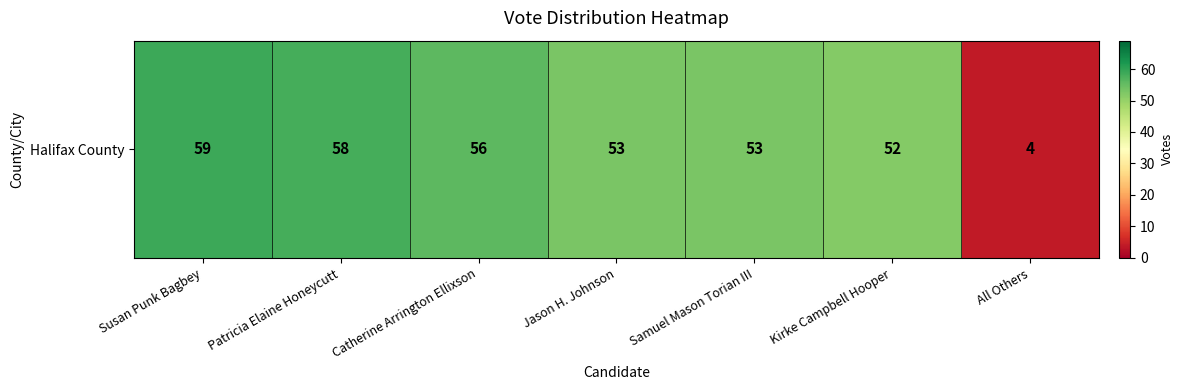

Is it true that the value at Kirke Campbell Hooper is 94?

False